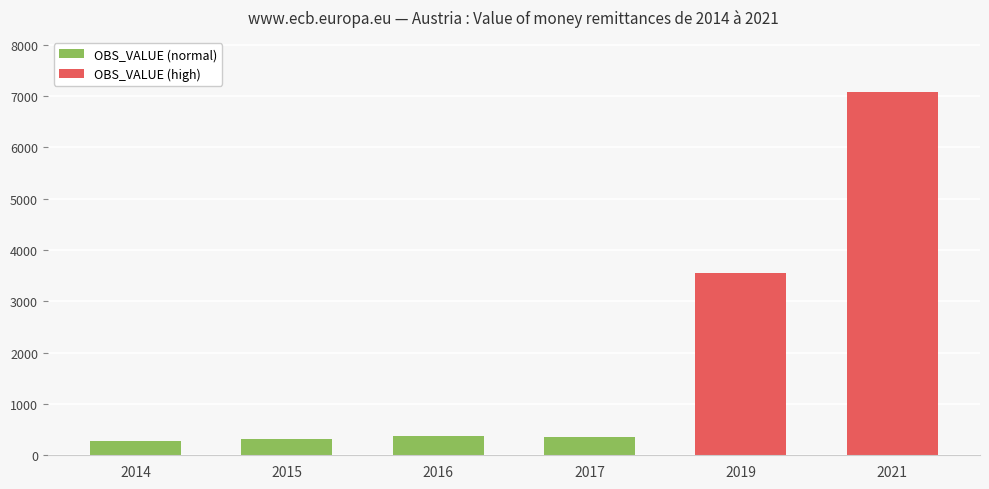

What is the smallest value displayed?

271.8